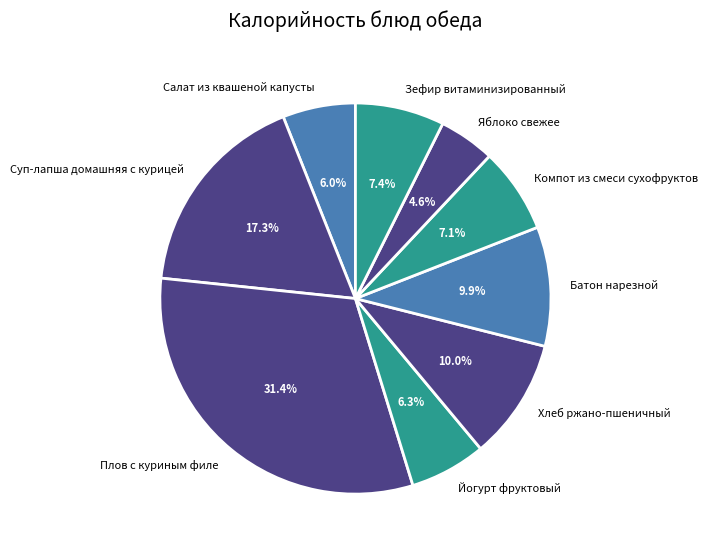

How much of the chart is everything except Яблоко свежее?

95.4%